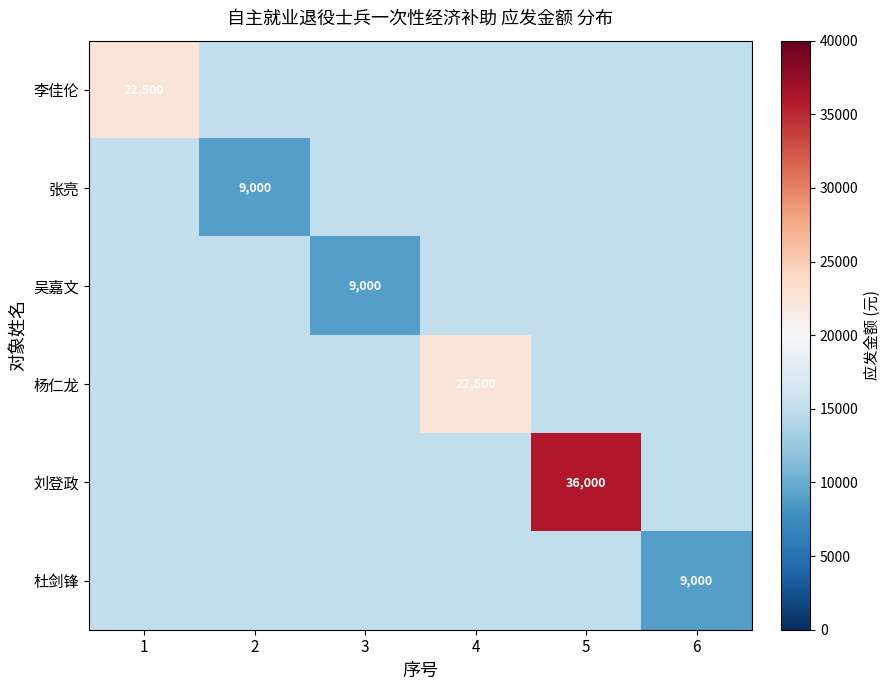

What is the minimum value for 张亮?

9000